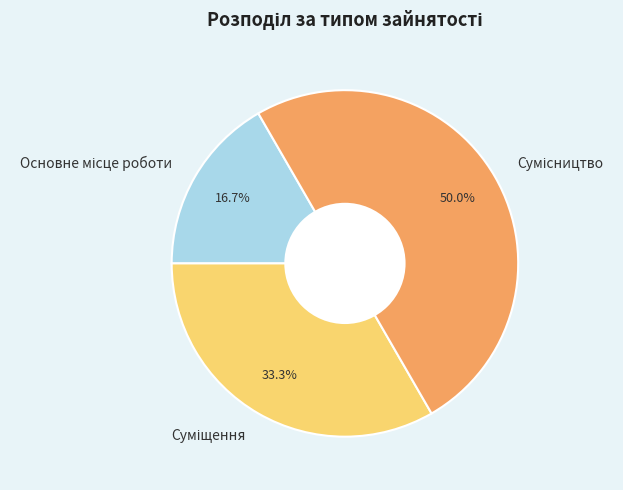

How many slices are in this pie chart?

3